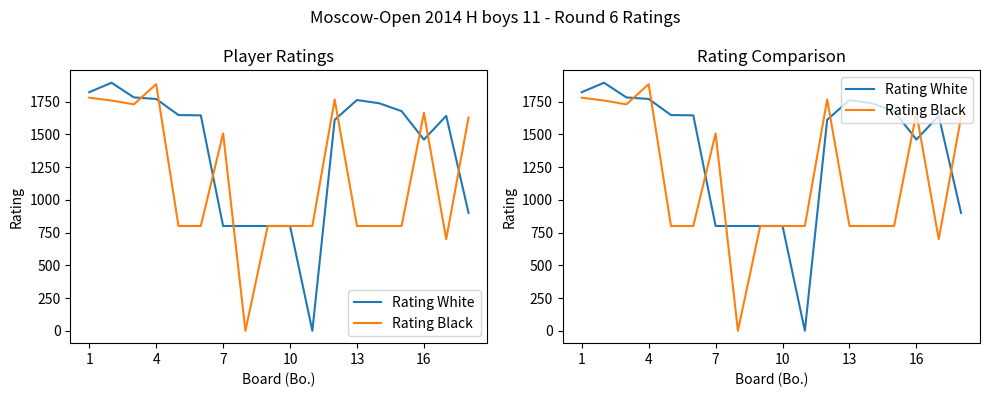

List the series in order of their overall mean, highest first.

Rating White, Rating Black